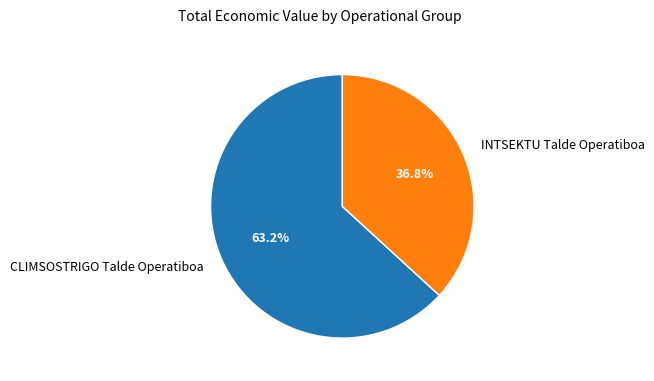

Approximately how many times larger is the value at CLIMSOSTRIGO Talde Operatiboa compared to INTSEKTU Talde Operatiboa?

1.7